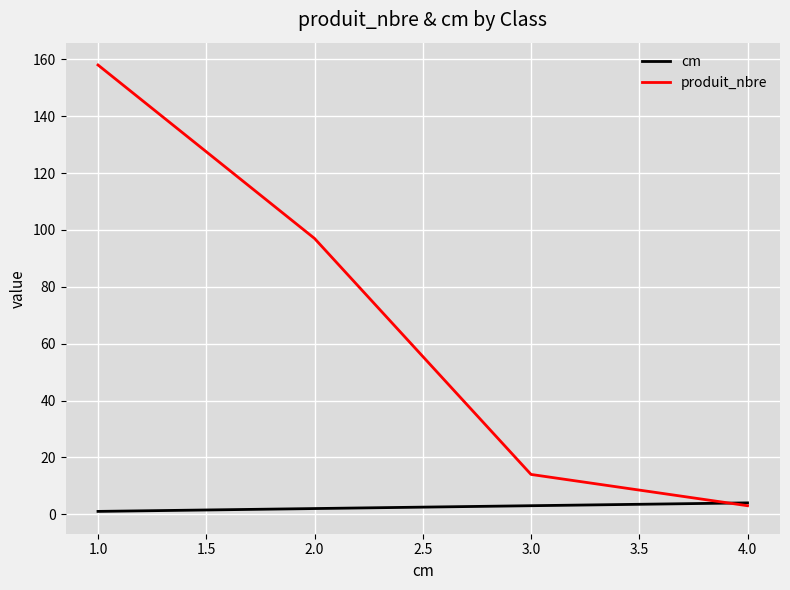

What is the greatest value displayed?

158